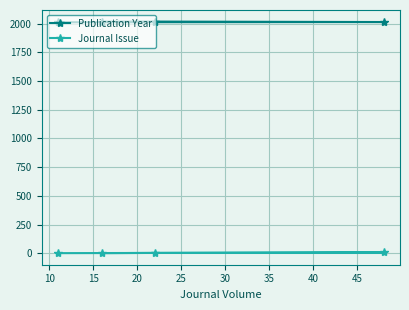

List the series in order of their overall mean, highest first.

Publication Year, Journal Issue